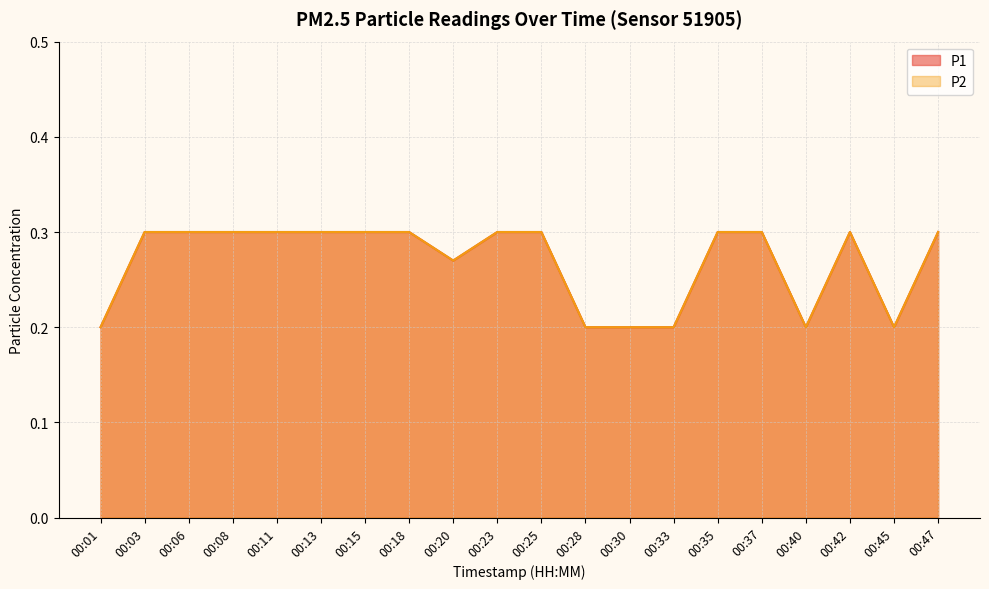

Where is the first local maximum for P2?

00:42